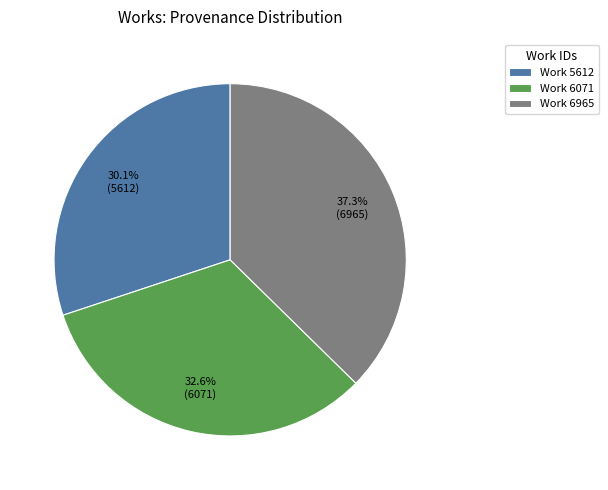

Which category has the smallest portion of the pie?

Work 5612